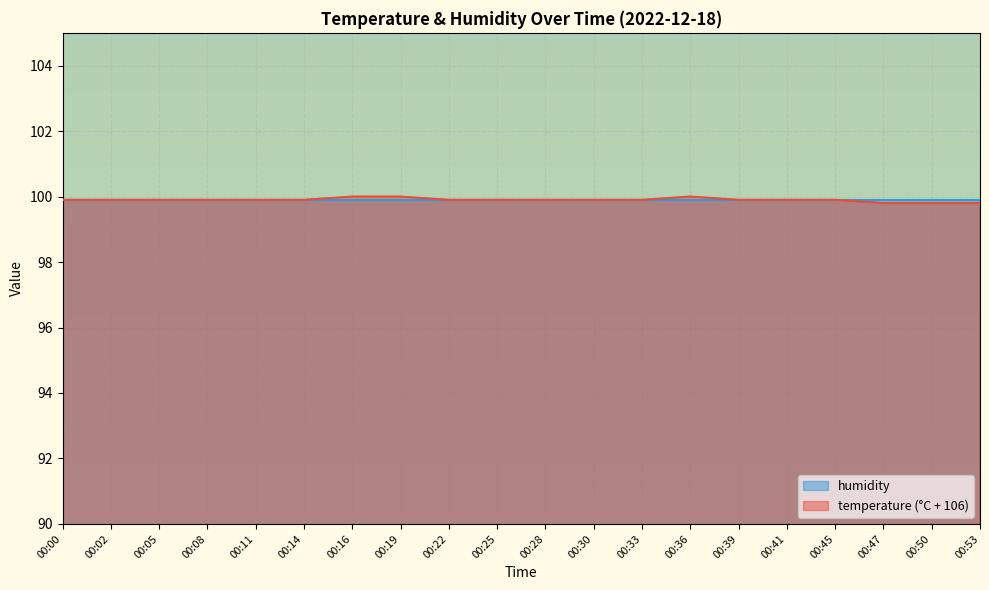

Reading left to right, list all the values displayed in this chart.

99.9	99.9	99.9	99.9	99.9	99.9	100.0	100.0	99.9	99.9	99.9	99.9	99.9	100.0	99.9	99.9	99.9	99.8	99.8	99.8